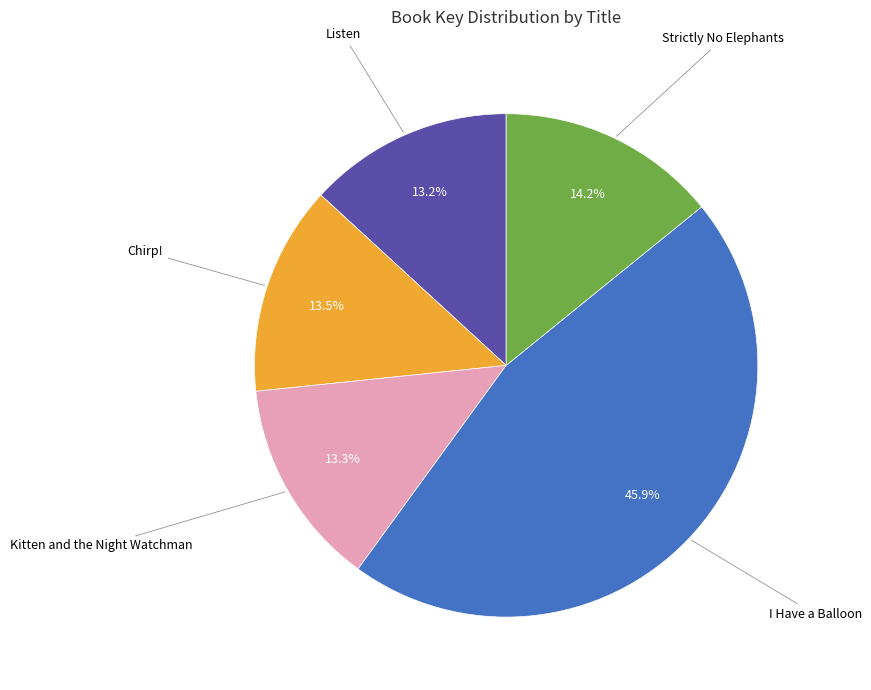

Is there any slice that represents more than half of the pie?

No